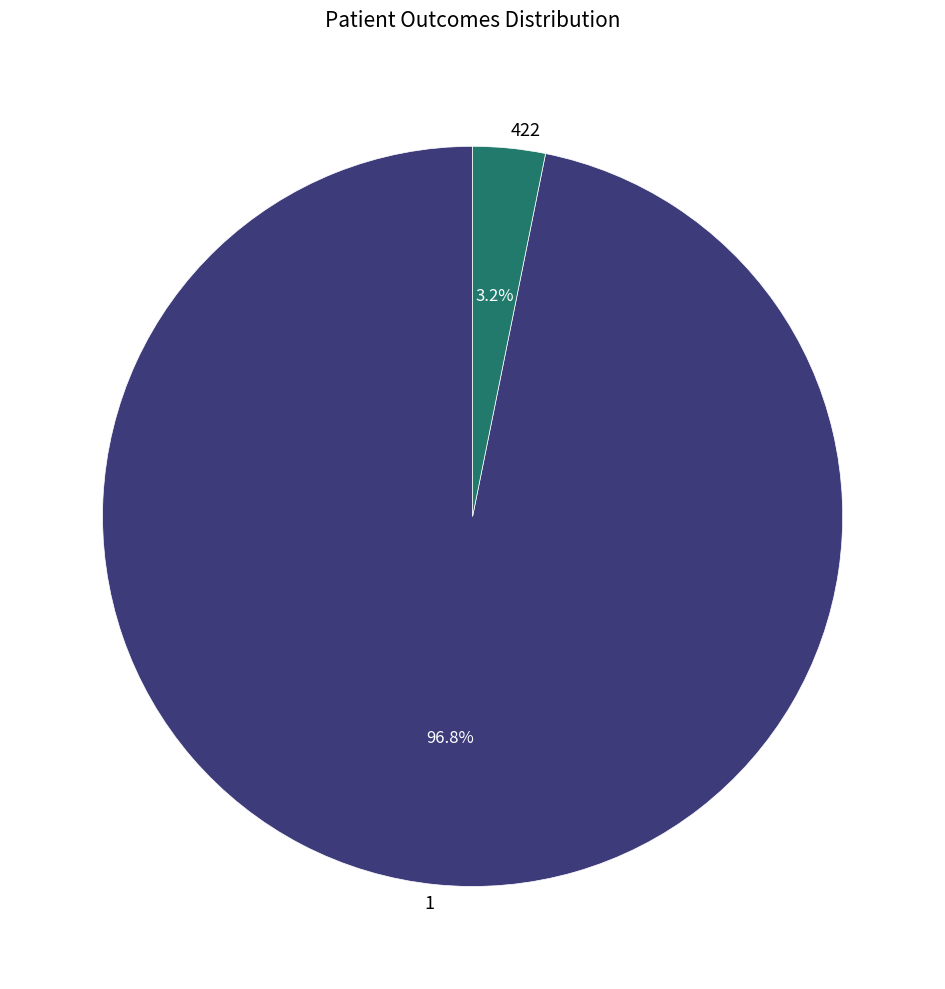

What is the largest slice in the pie chart?

1